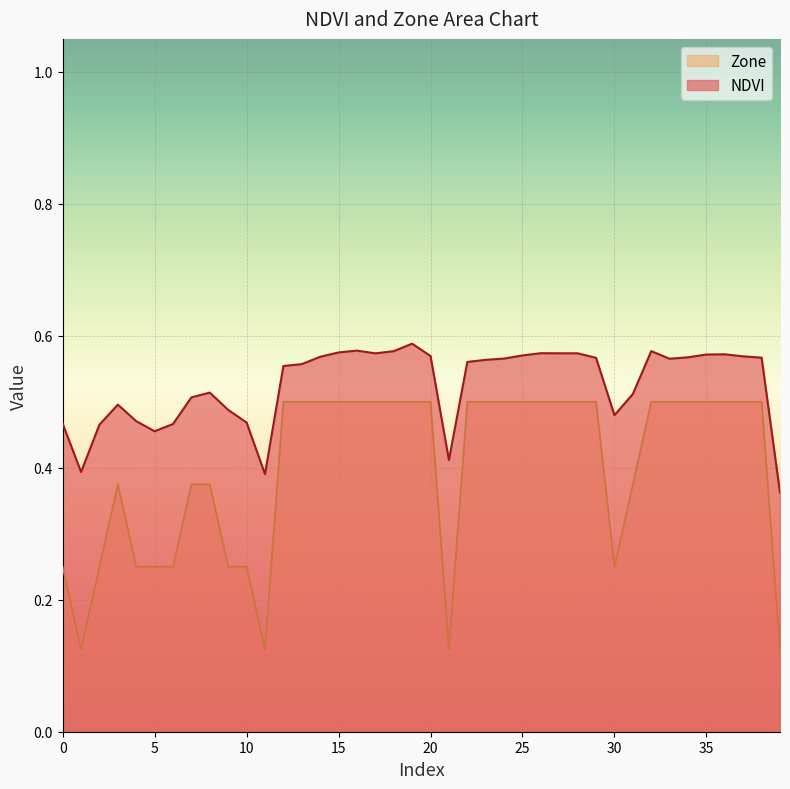

What is the value of the NDVI point at the 14th from the left?

0.6